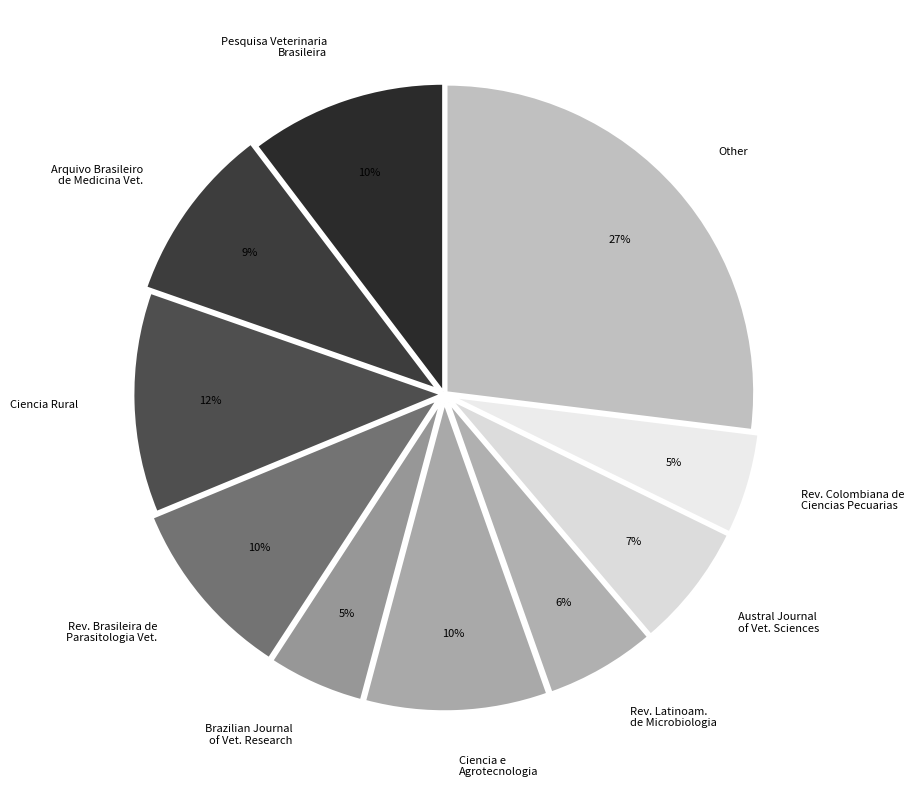

Is the sum of Ciencia e Agrotecnologia and Pesquisa Veterinaria Brasileira greater than half?

No